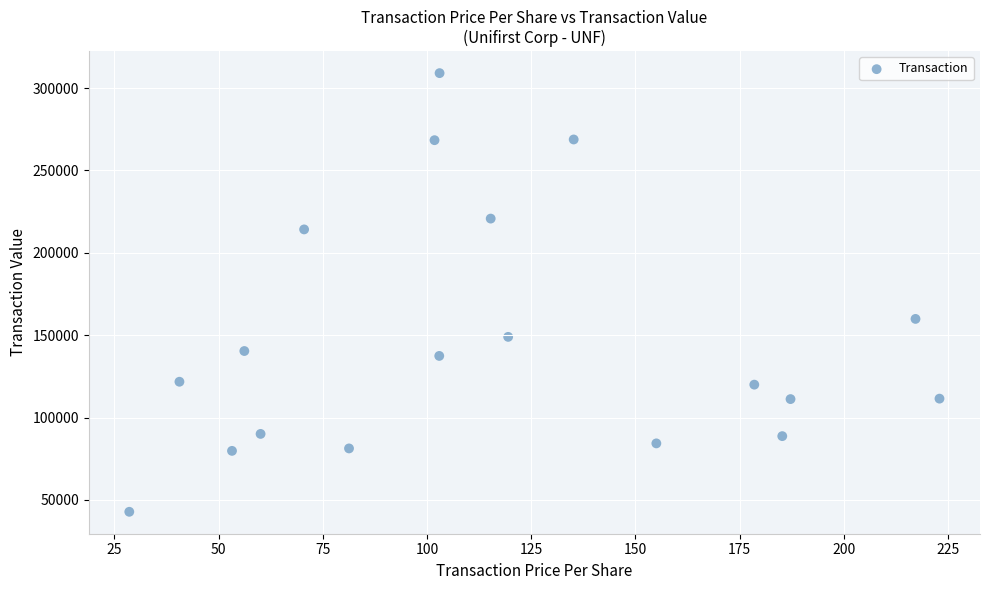

What is the range of Y values (max minus min)?

266228